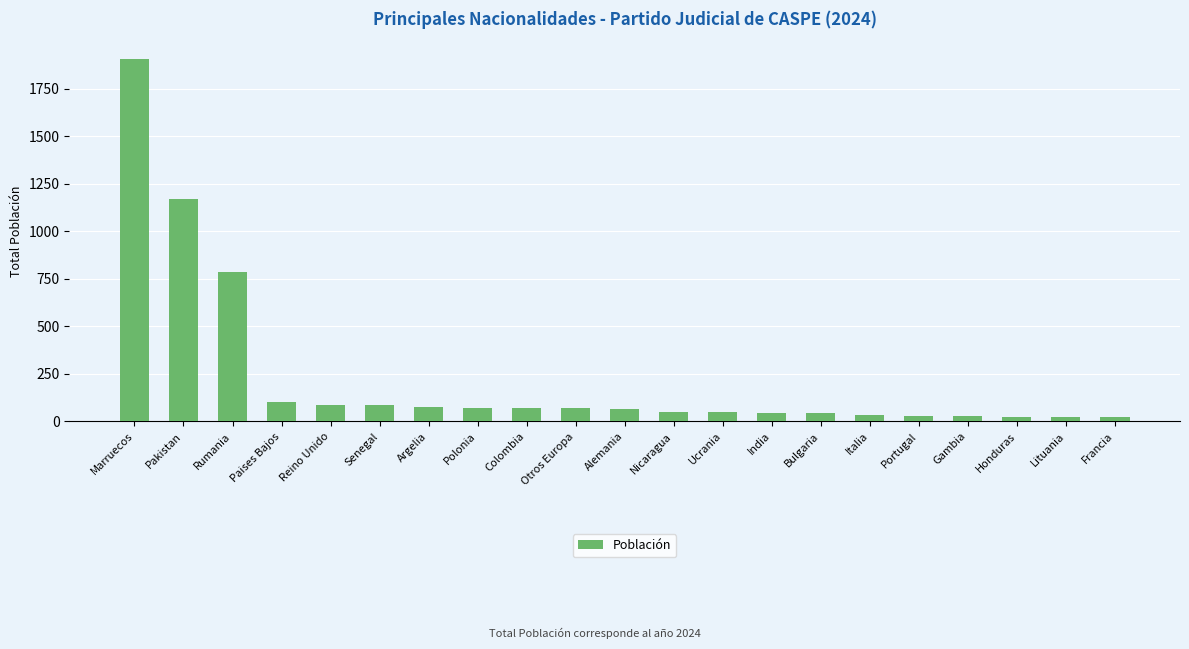

What is the label of the 17th bar from the right?

Reino Unido